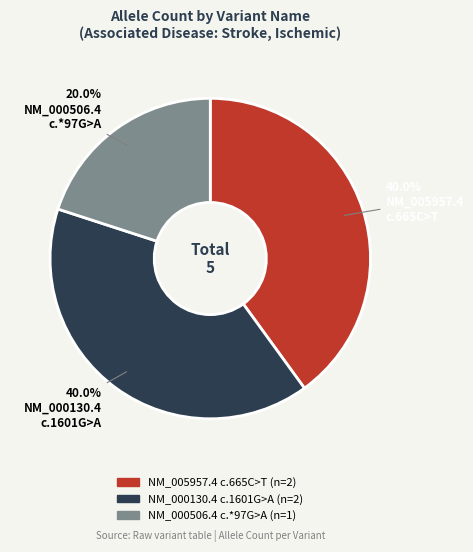

Is there a majority slice in this chart?

No